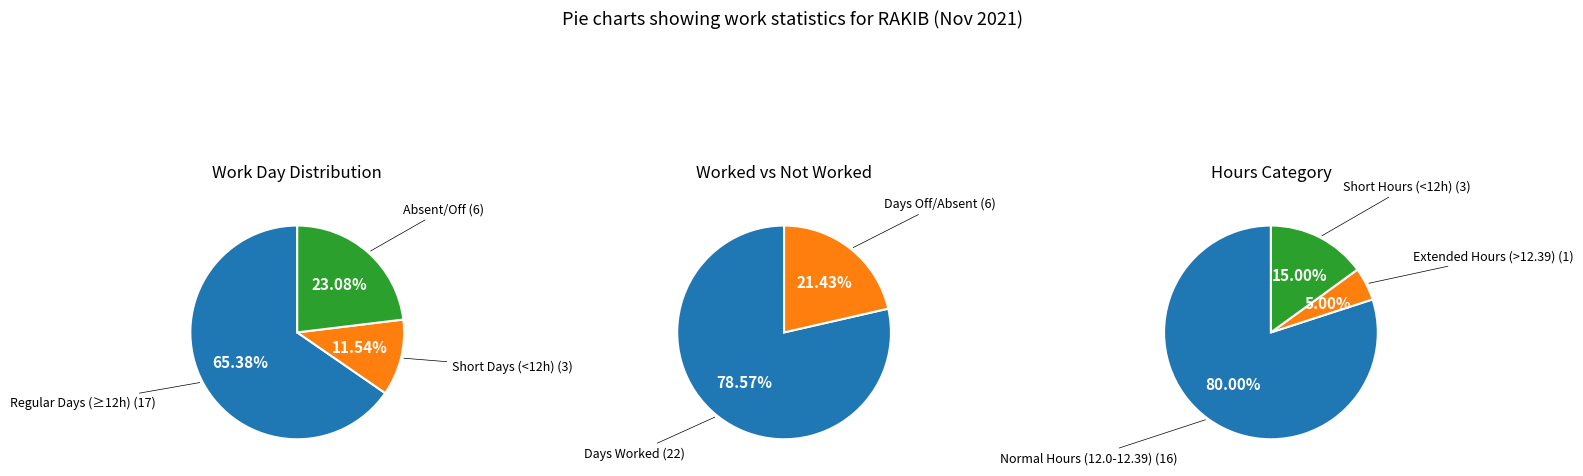

Is the sum of 16 and 6 greater than half?

No